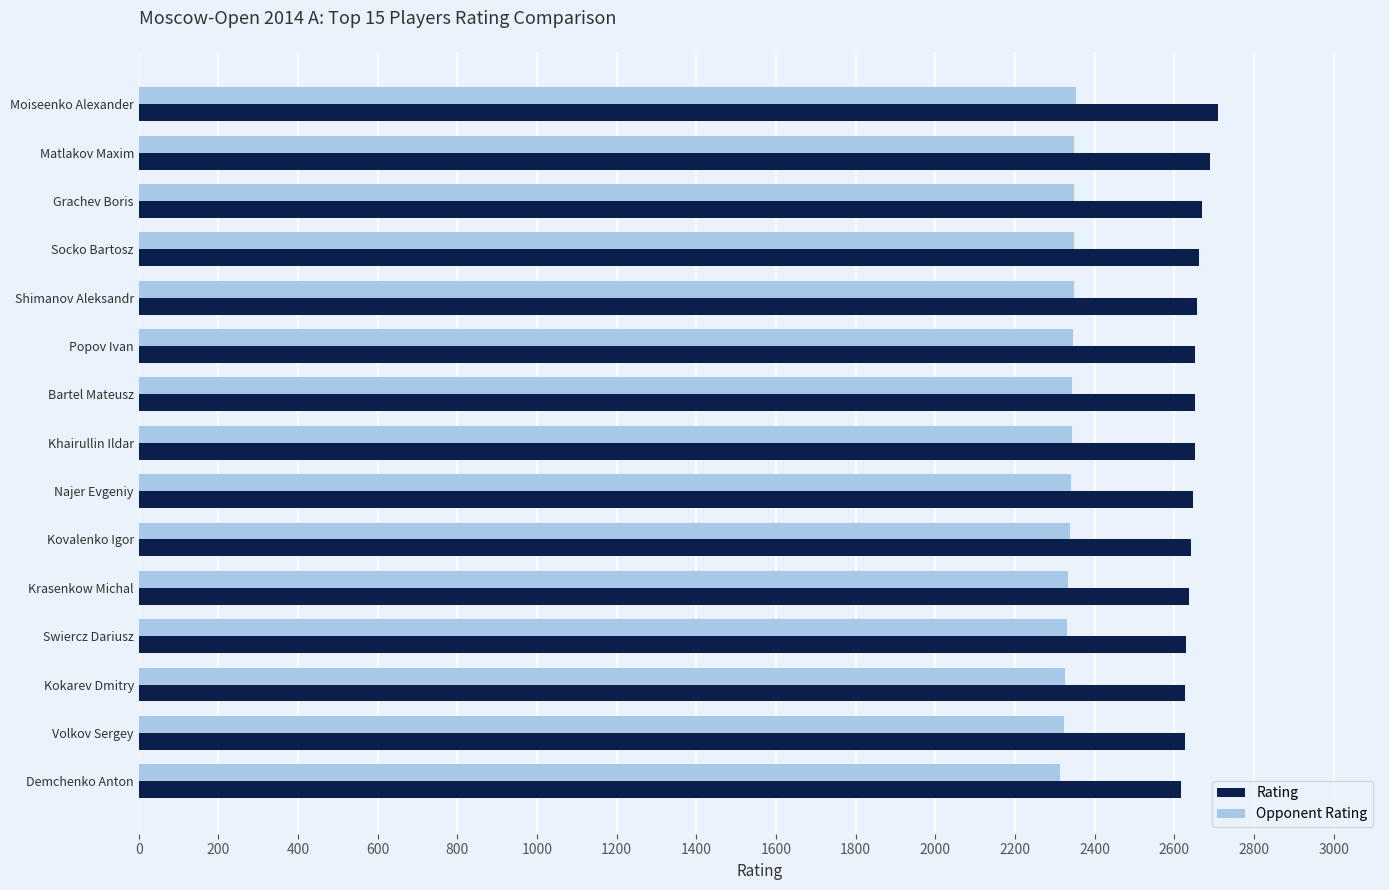

Which series has the largest range (max minus min)?

Rating